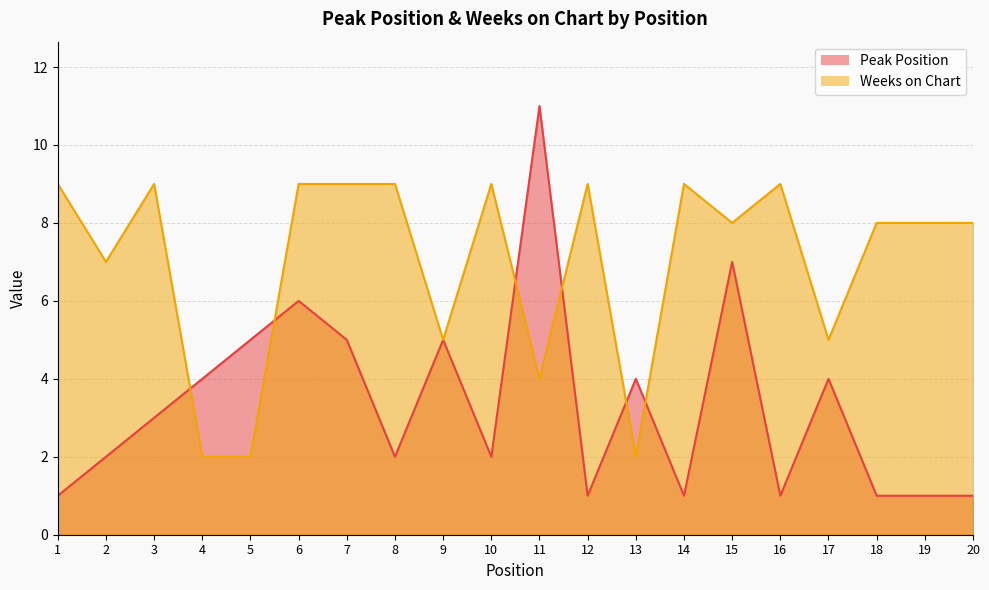

What is the difference between the second highest and second lowest values in the Weeks on Chart series?

7